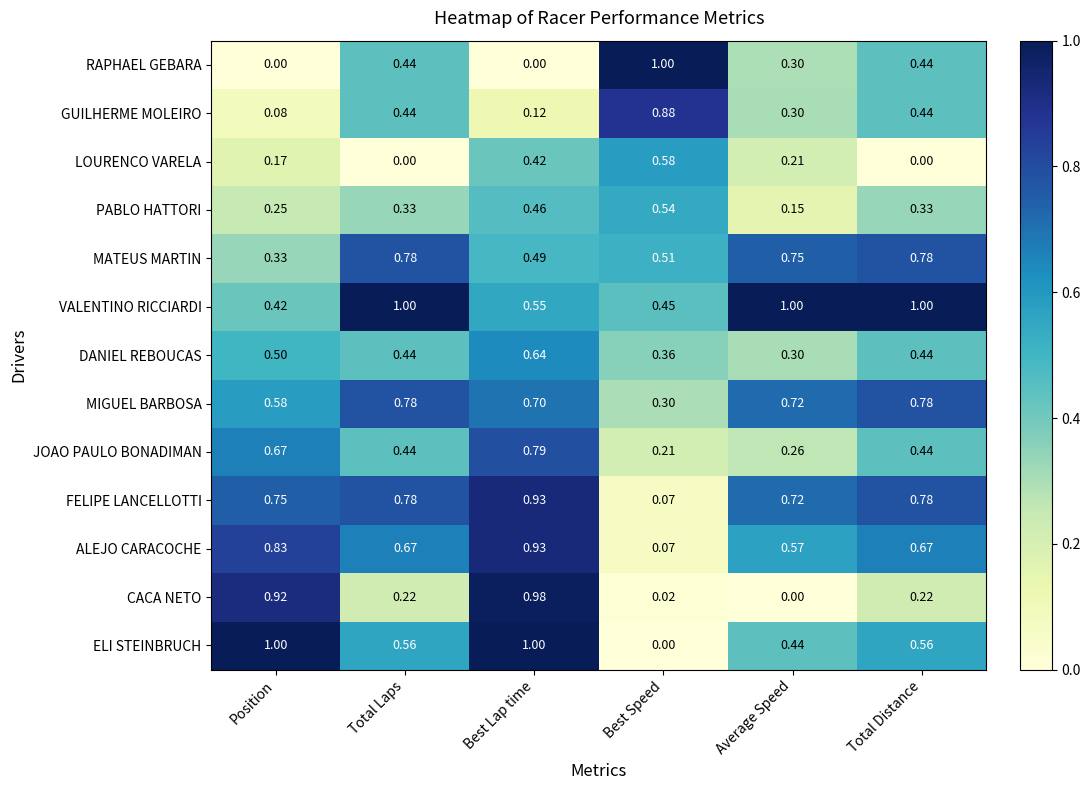

At which category is the sum across all series the highest?

Best Lap time